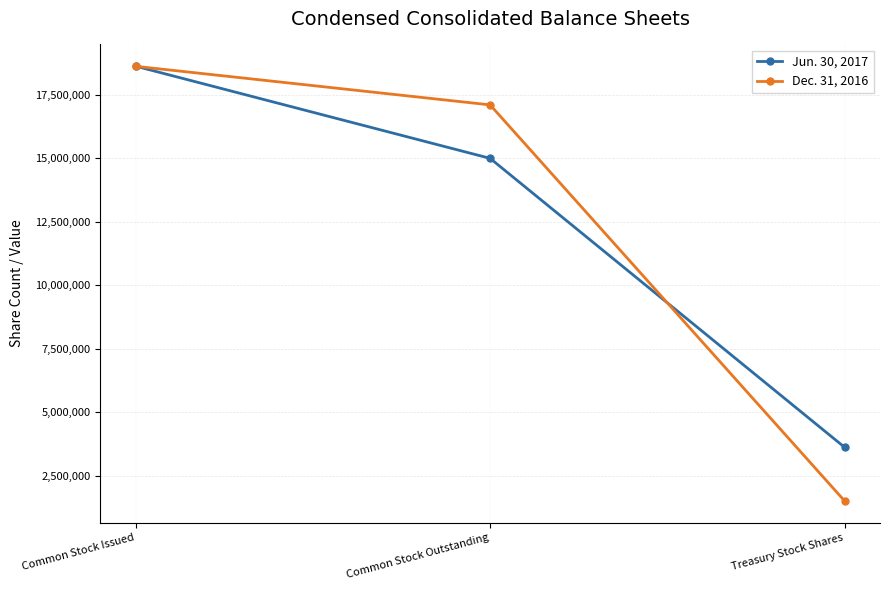

List the labels in order of Dec. 31, 2016 value, smallest first.

Treasury Stock Shares, Common Stock Outstanding, Common Stock Issued